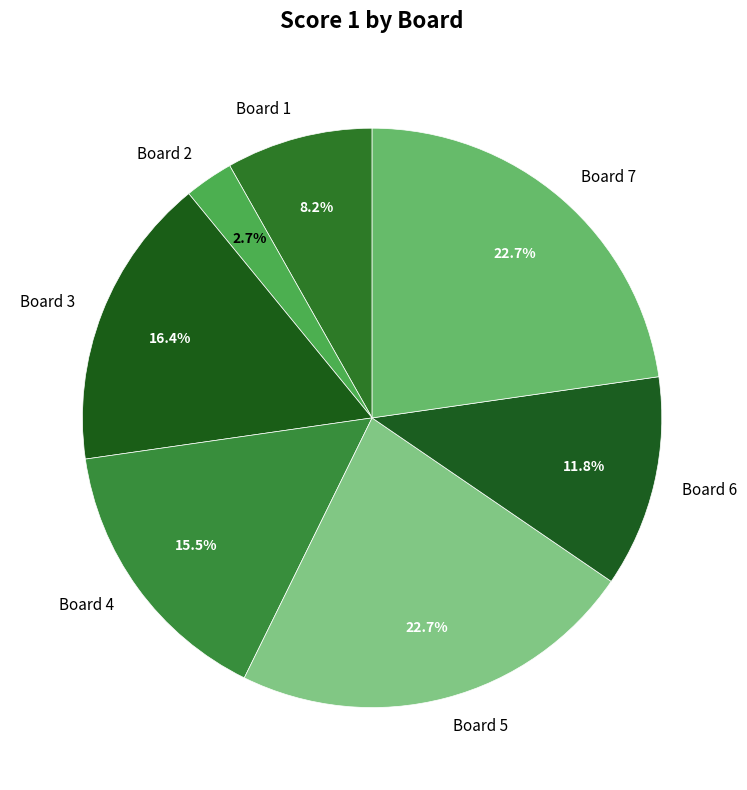

Does Board 5 represent more than half of the total?

No